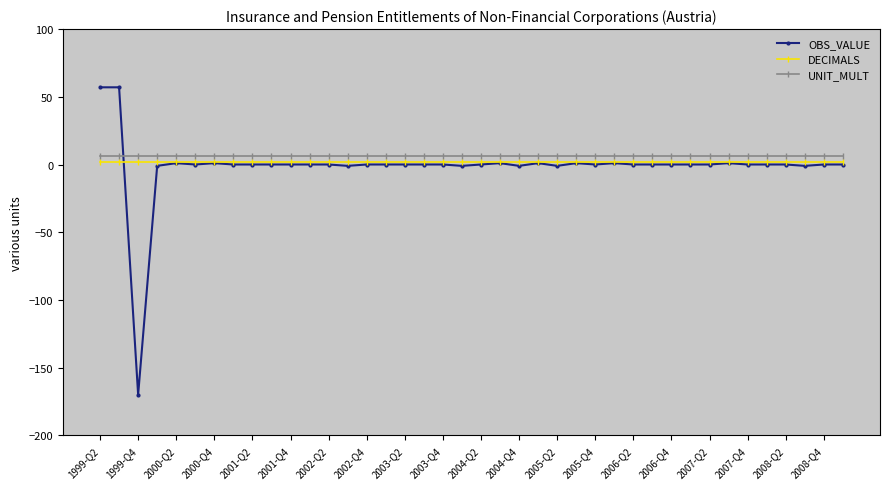

What is the maximum value shown in the chart?

57